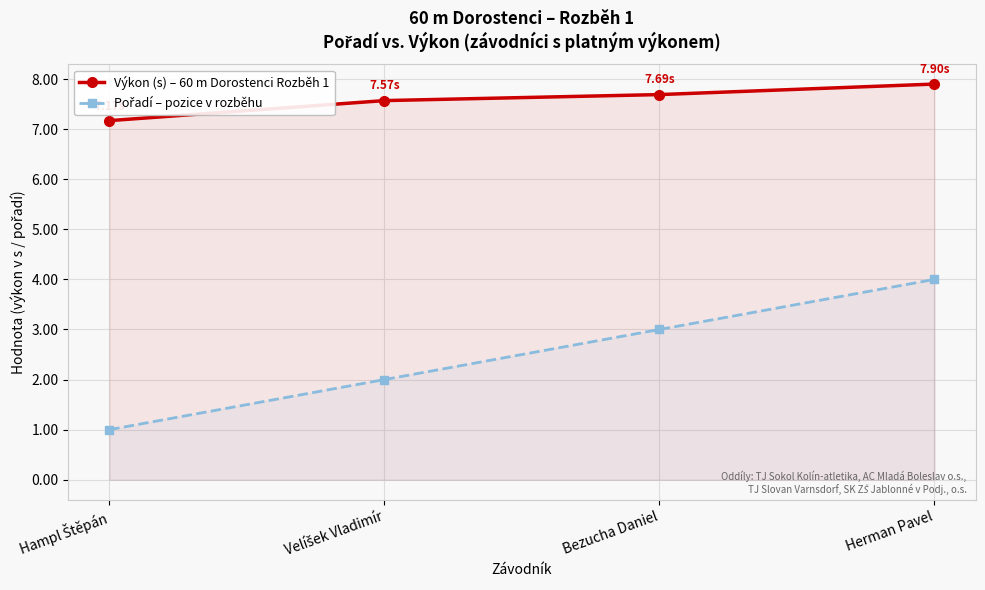

The Výkon (s) – 60 m Dorostenci Rozběh 1 series shows 7.2 at Hampl Štěpán. True or false?

True